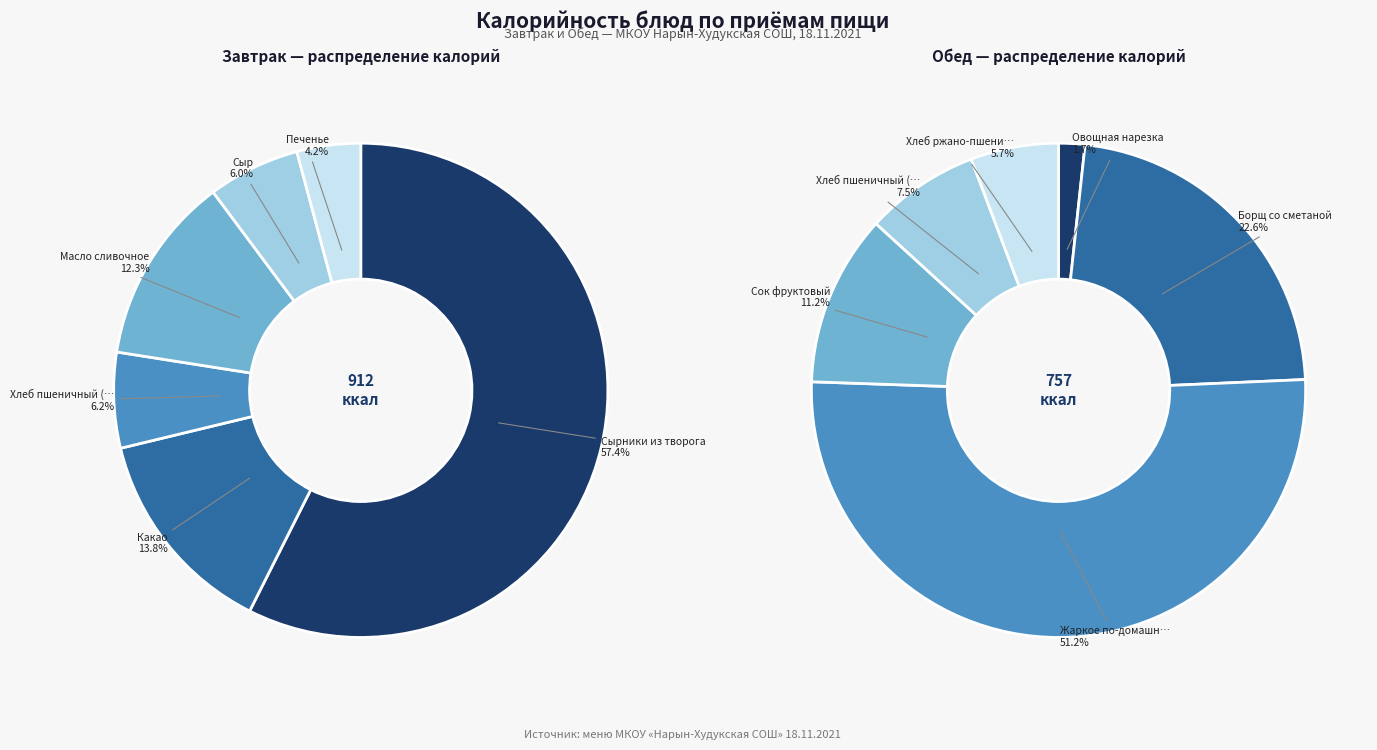

Rank the categories by value from lowest to highest.

Овощная нарезка, Печенье, Хлеб ржано-пшеничный, Сыр, Хлеб пшеничный (обед), Хлеб пшеничный (завтрак), Сок фруктовый, Масло сливочное, Какао, Борщ со сметаной, Жаркое по-домашнему, Сырники из творога